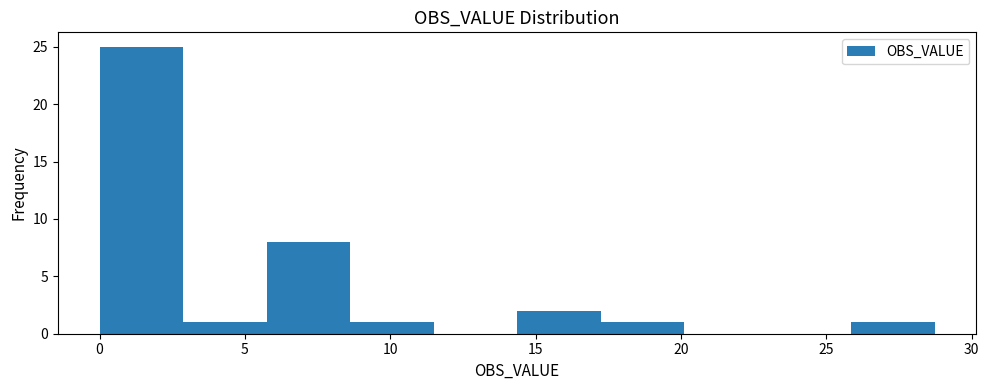

Which range on the x-axis has the tallest bar?

0.0 to 3.0